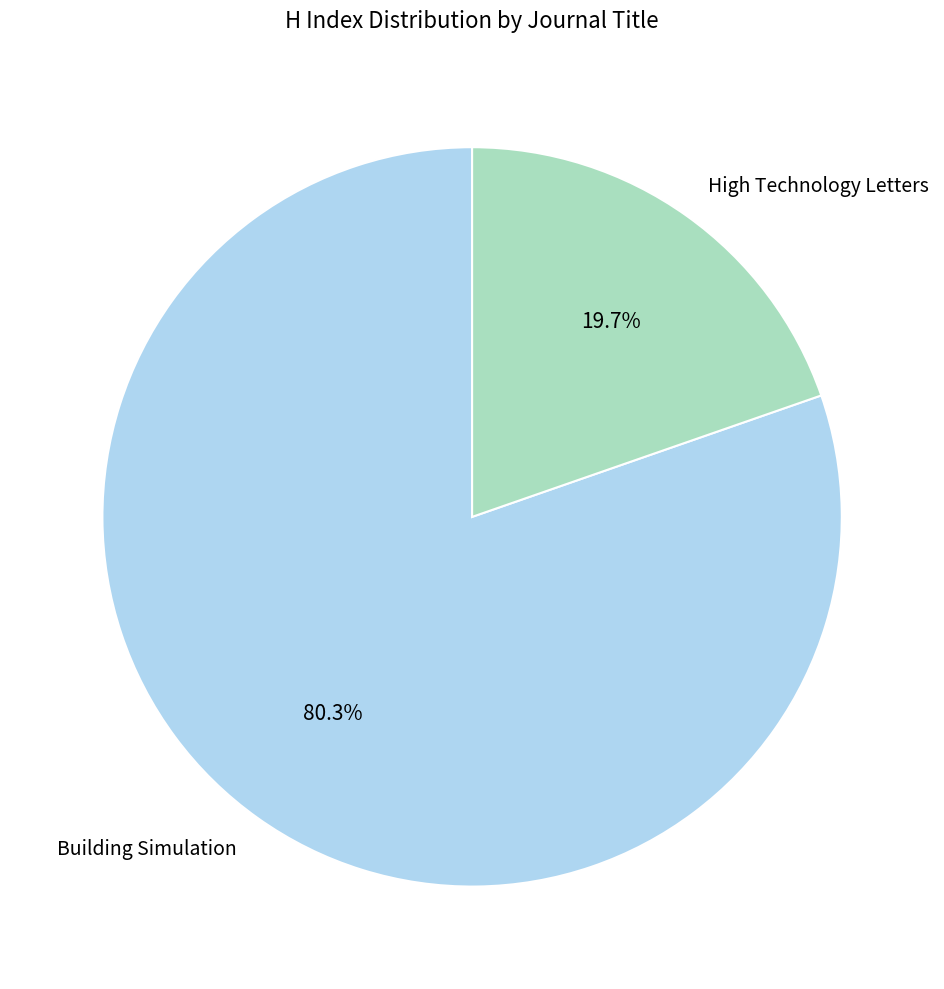

Approximately how many times larger is the value at Building Simulation compared to High Technology Letters?

4.1